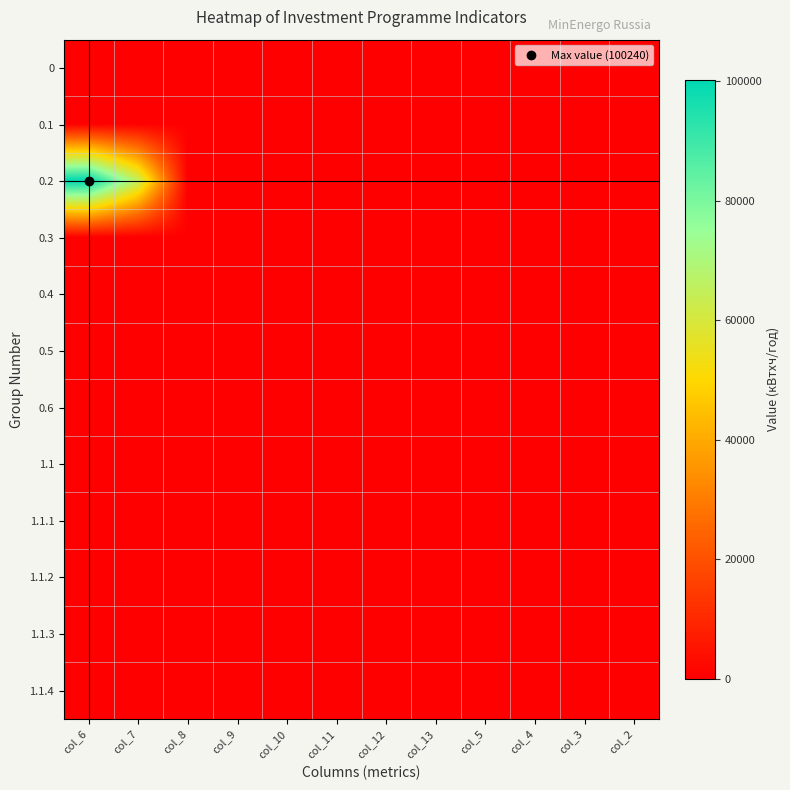

What is the maximum value shown in the chart?

100240